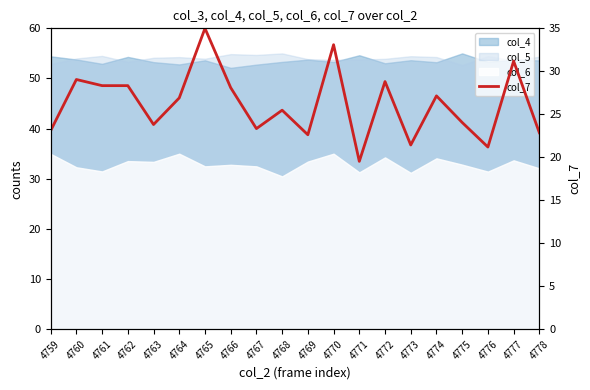

Where is the first local minimum?

4763